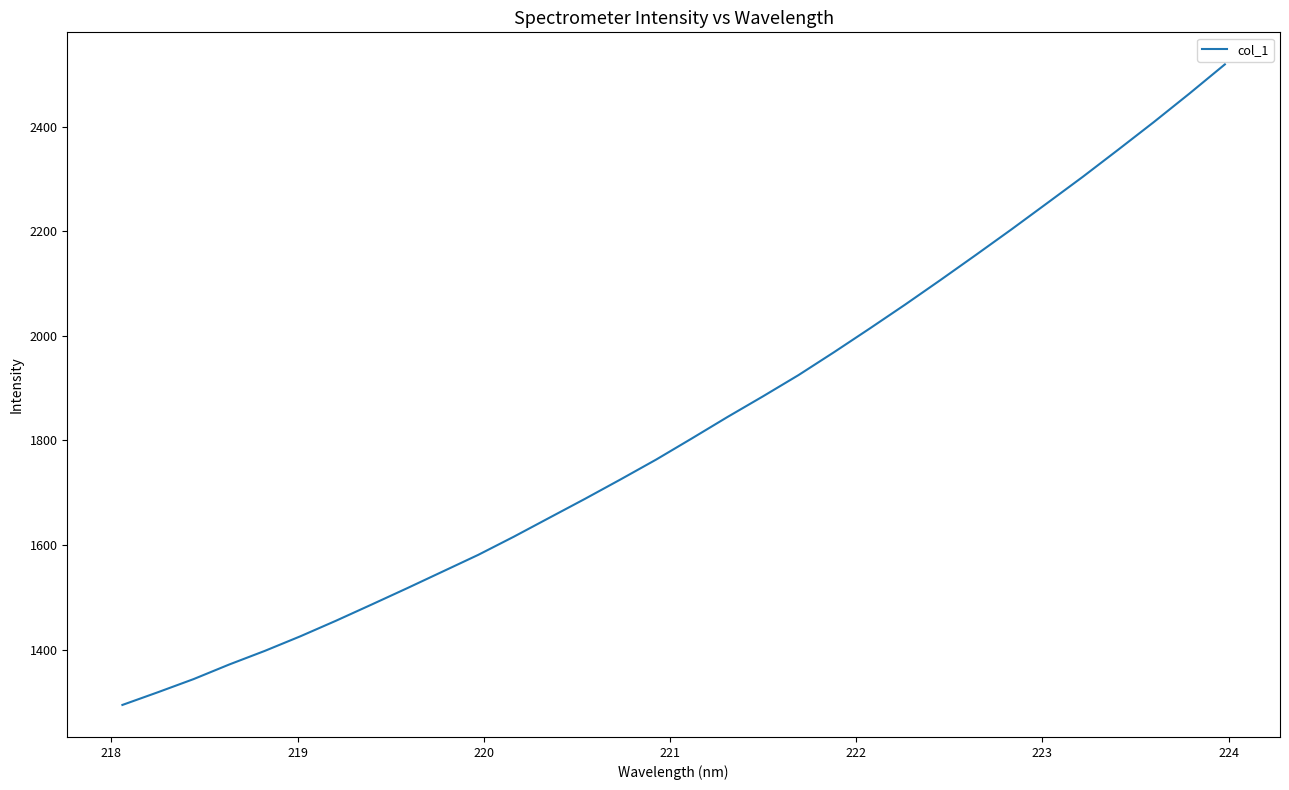

What is the greatest value displayed?

2518.9